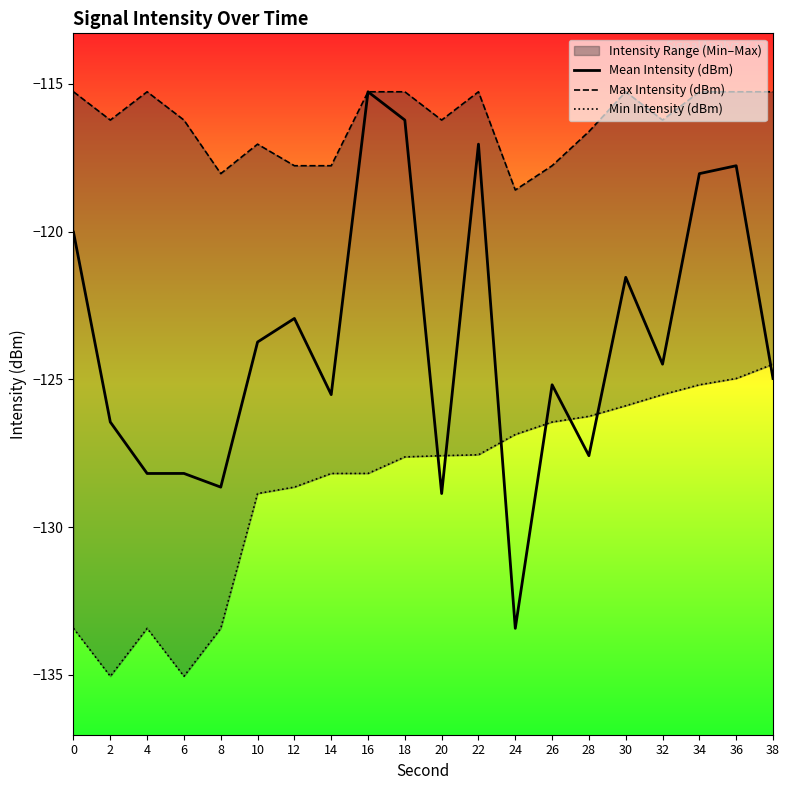

Is it true that Max Intensity (dBm) equals -115.3 at 22?

True